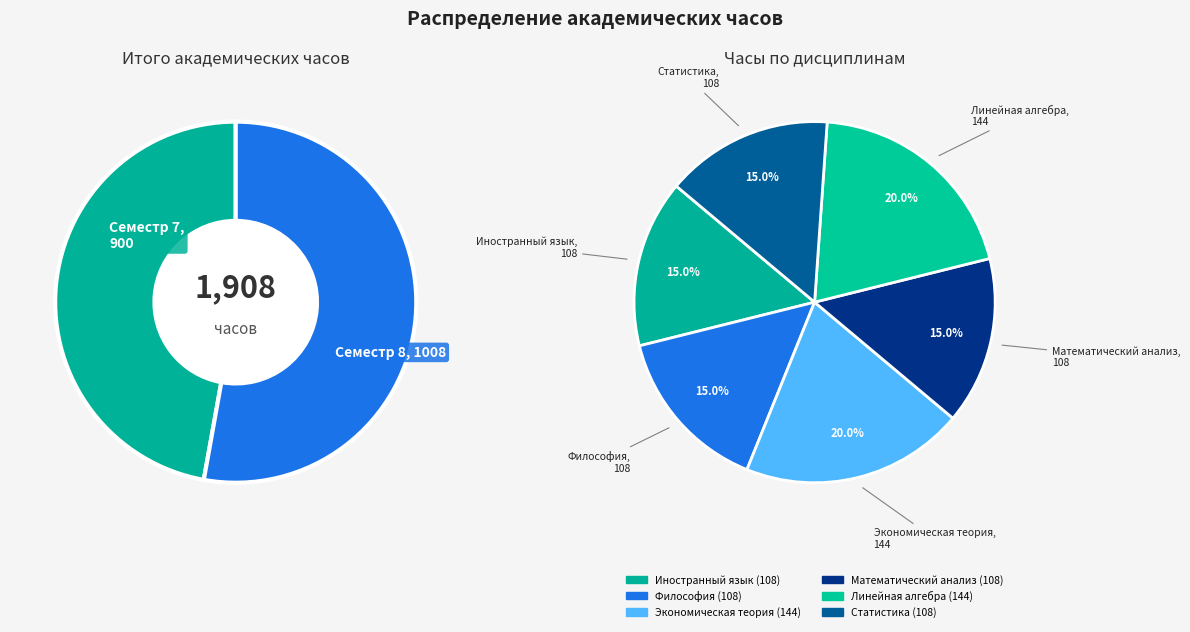

Rank the categories by value from lowest to highest.

Иностранный язык, Философия, Математический анализ, Статистика, Экономическая теория, Линейная алгебра, Семестр 7, Семестр 8